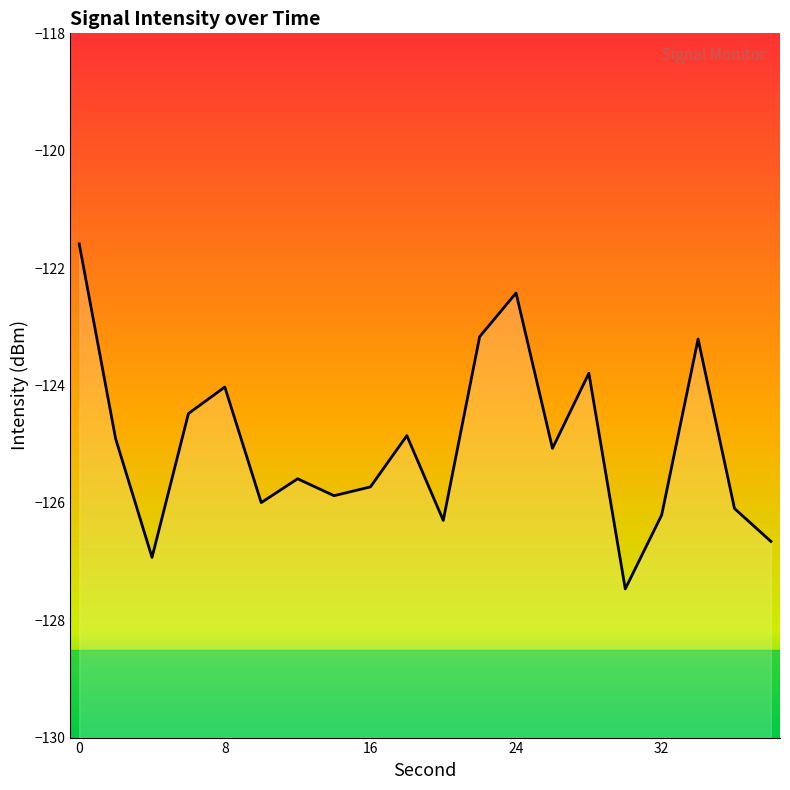

Which category has the lowest value across all series?

30